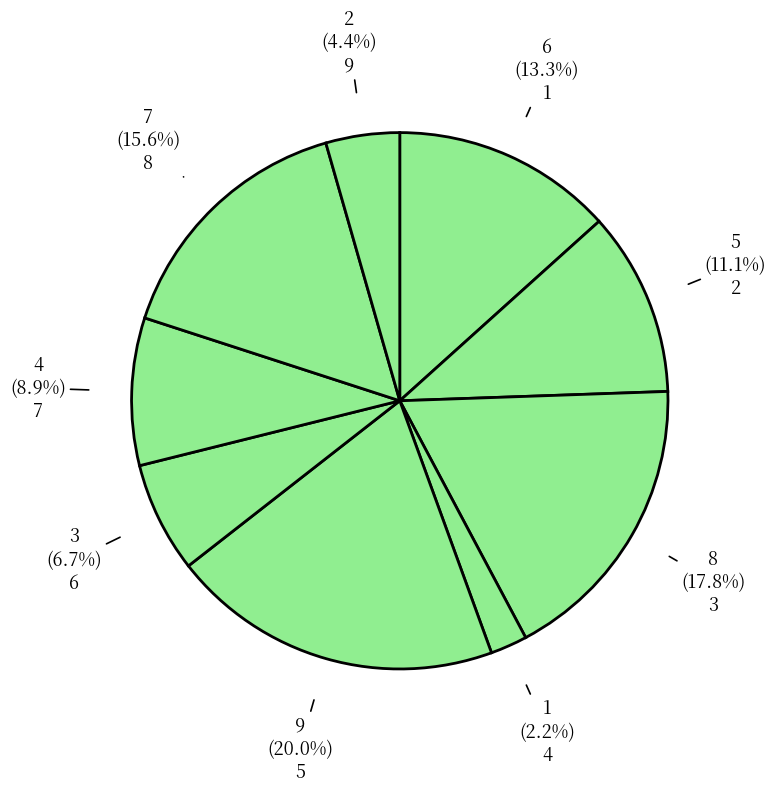

Which has a higher value, 5 or 3?

5